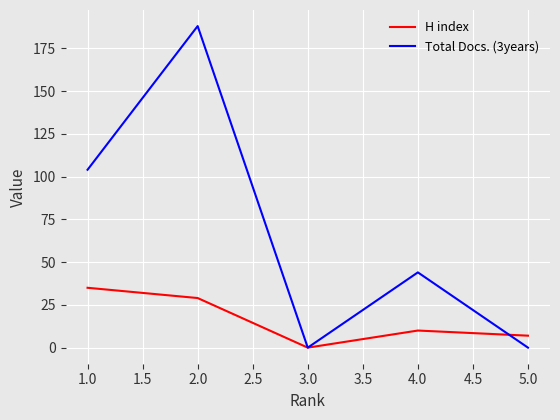

Which series has the widest spread of values?

Total Docs. (3years)